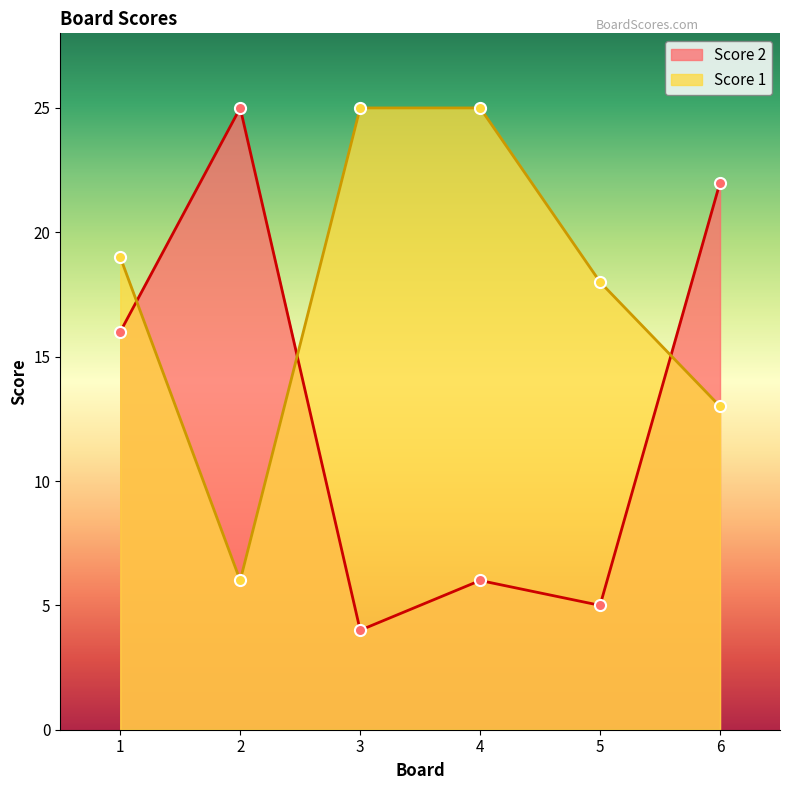

What is the sum of all Score 2 values?

78